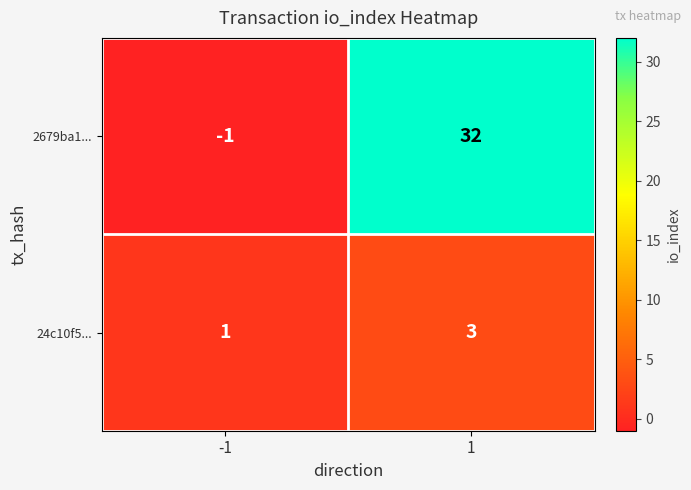

What is the sum of the 24c10f5... values at -1 and 1?

4